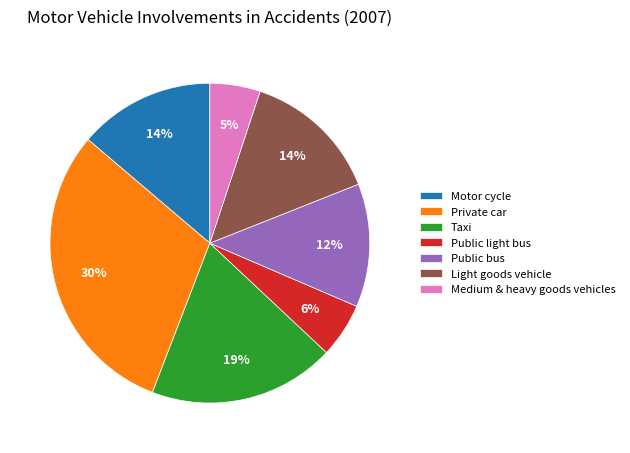

How many segments does this pie chart have?

7